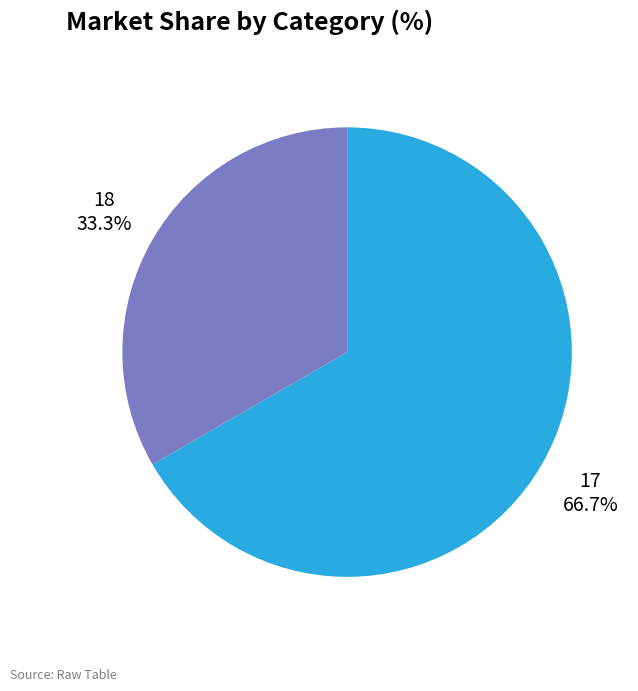

Which category has the smallest portion of the pie?

18